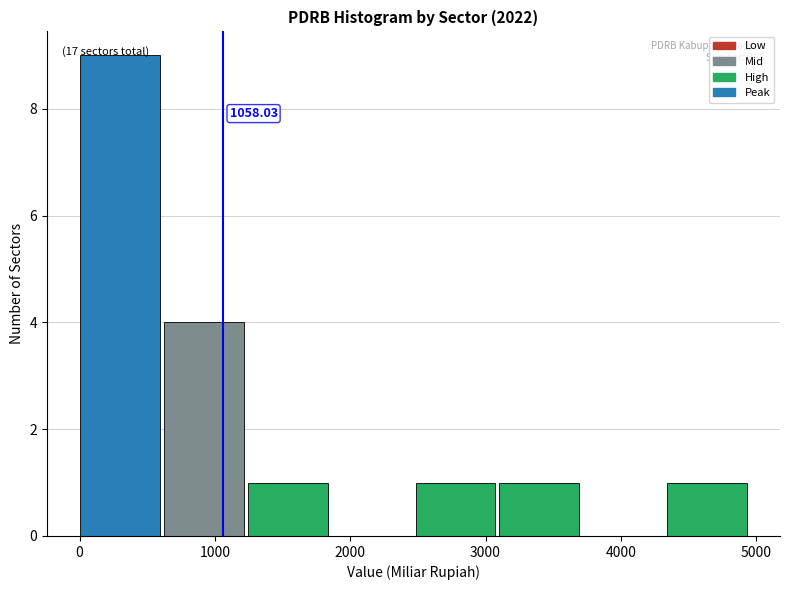

Which range on the x-axis has the tallest bar?

0 to 600